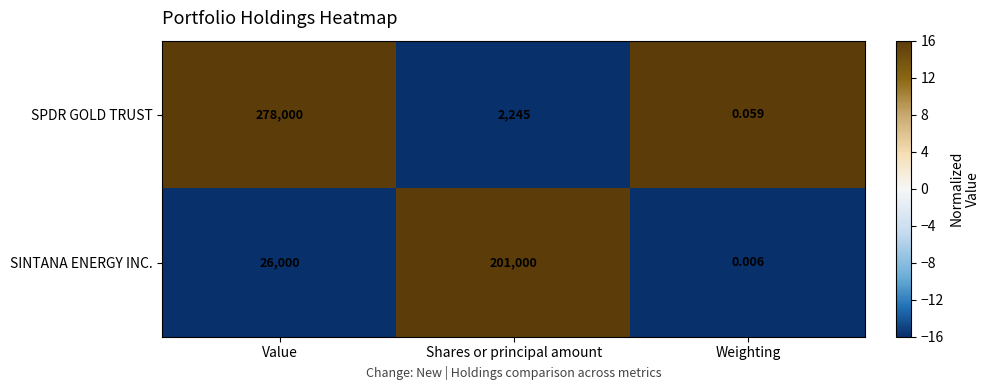

Between Shares or principal amount and Weighting, which series saw the biggest shift?

SINTANA ENERGY INC.